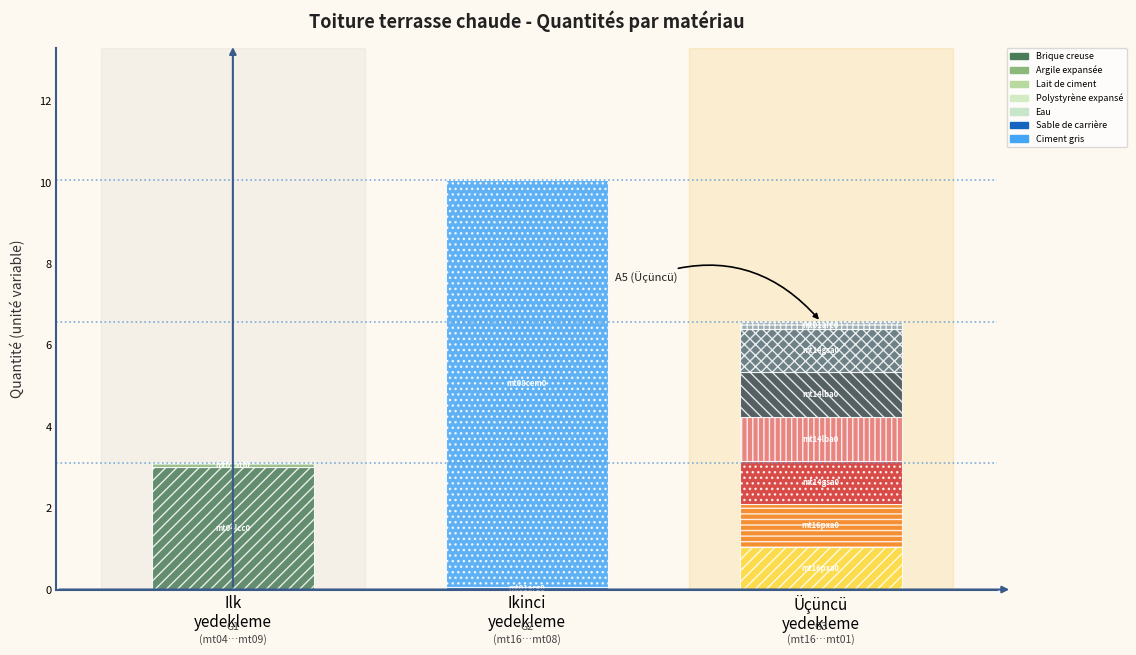

List the labels in order of value, smallest first.

mt08aaa010a, mt09lec020b, mt16pea020b, mt01arg005a, mt01arl030a, mt01arc010, mt16pxa010aaq, mt16pxa010abq, mt14gsa020bc, mt14gsa020ce, mt14lba010c, mt14lba010a, mt04lcc010c, mt08cem000a